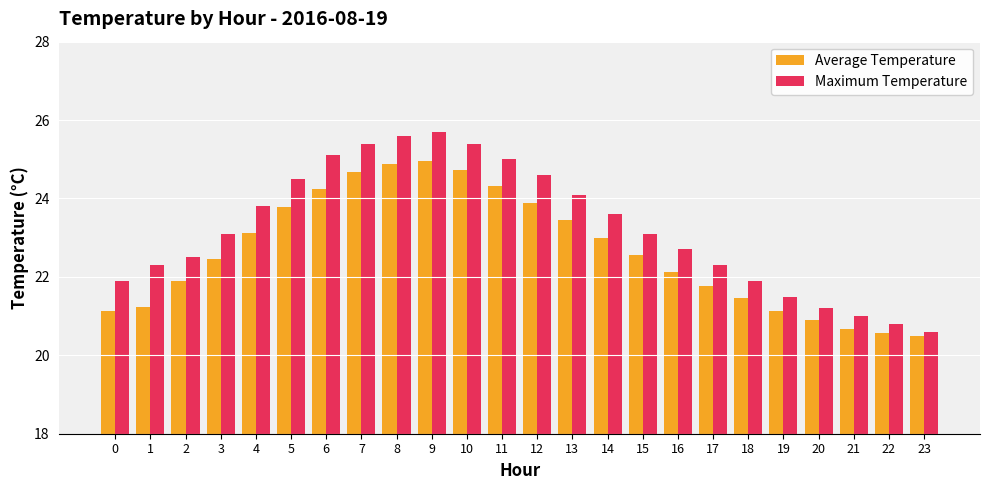

Which series changed the most between 13 and 15?

Maximum Temperature